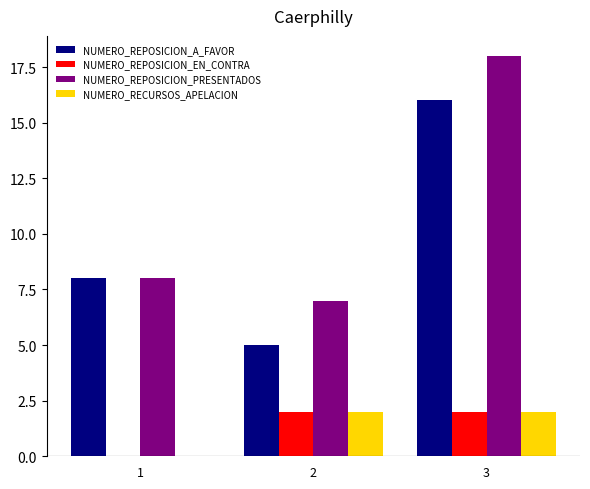

What is the highest value of the NUMERO_REPOSICION_PRESENTADOS series?

18